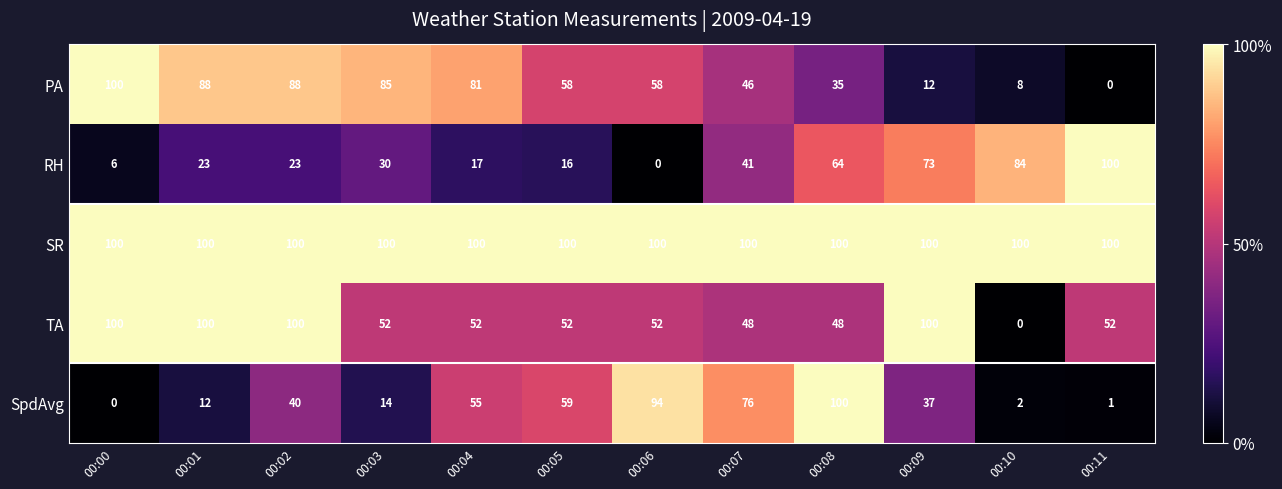

Between 00:03 and 00:11, which series saw the biggest shift?

PA